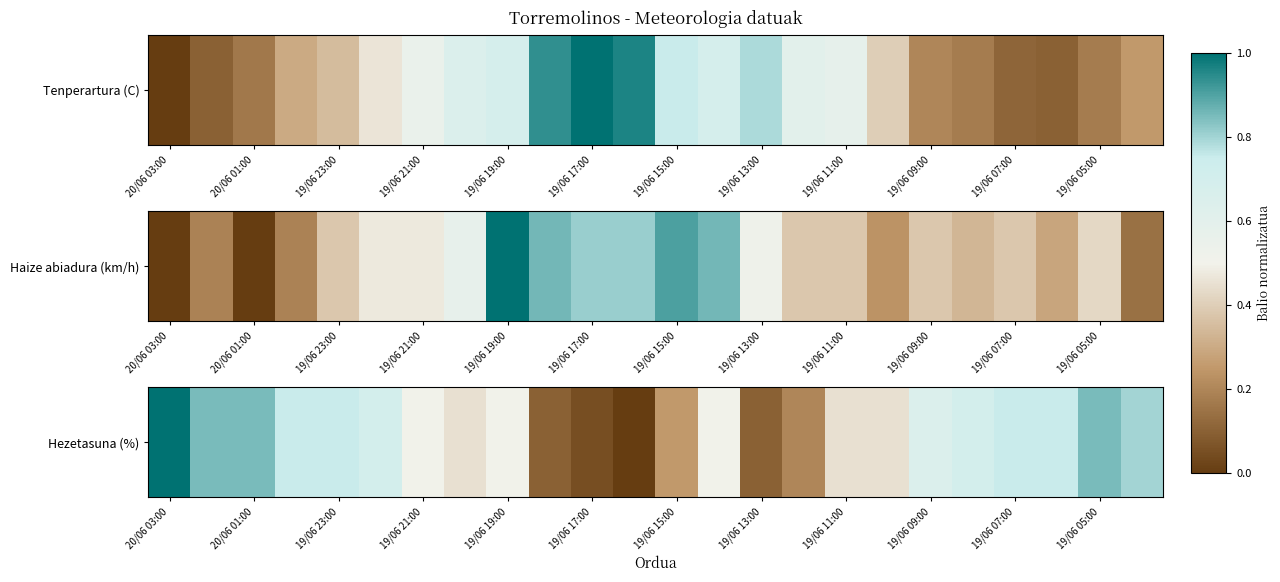

Which label corresponds to the largest value in the chart?

20/06 03:00